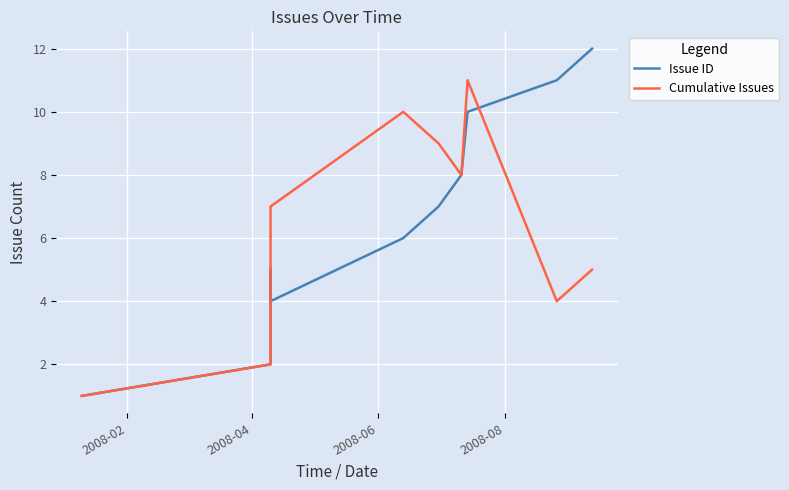

How many interior local valleys does the Cumulative Issues series have?

2